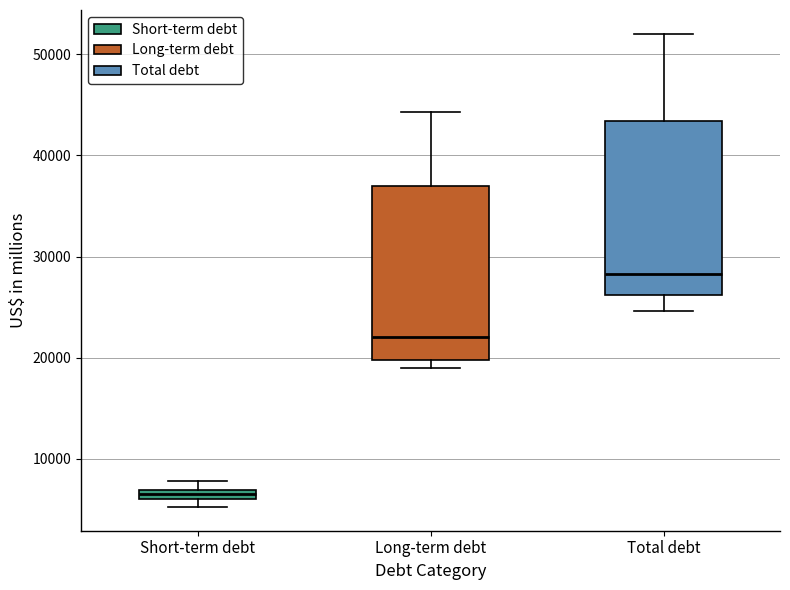

Which box has the highest median line?

Total debt